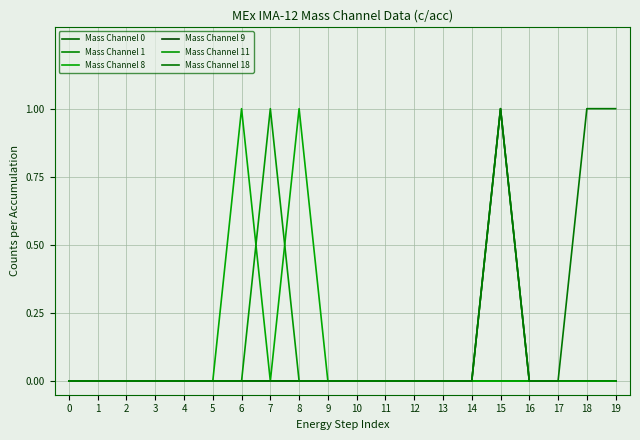

What is the difference between the highest and lowest values at 8?

1